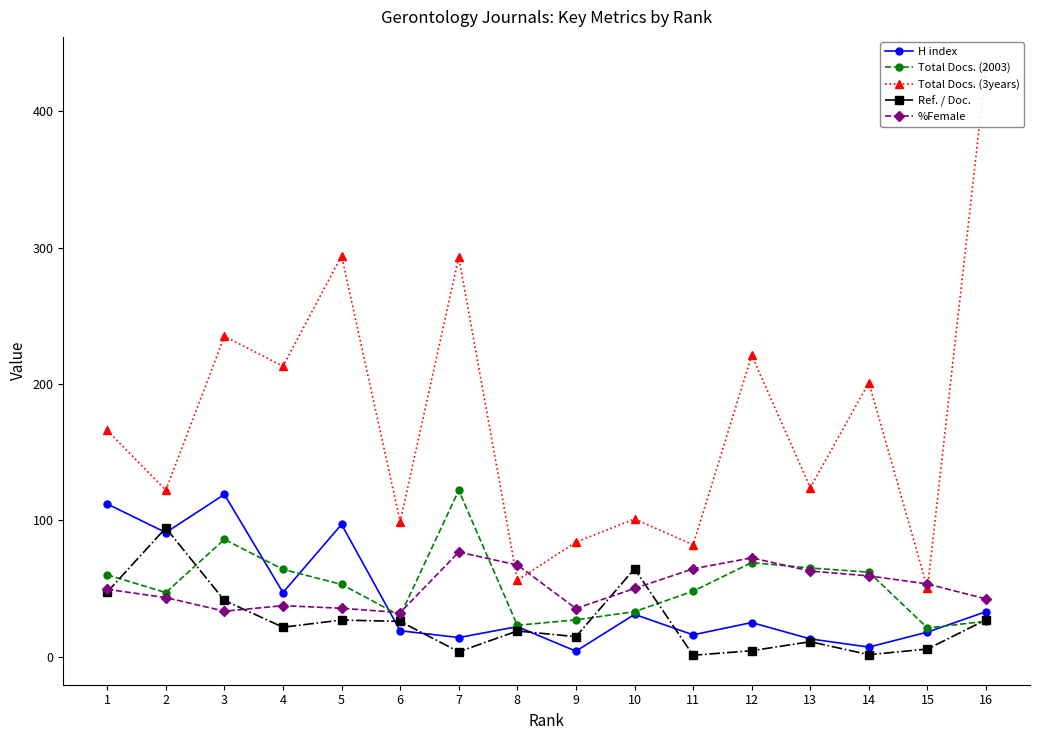

Rank the series at 3 from highest to lowest value.

Total Docs. (3years), H index, Total Docs. (2003), Ref. / Doc., %Female